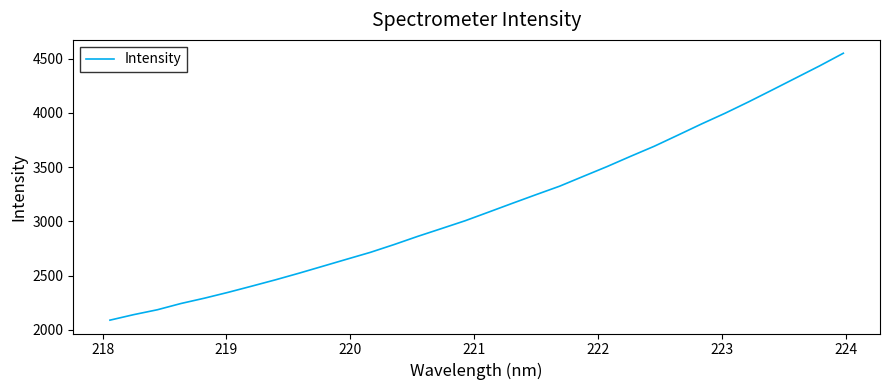

What is the maximum value shown in the chart?

4549.8